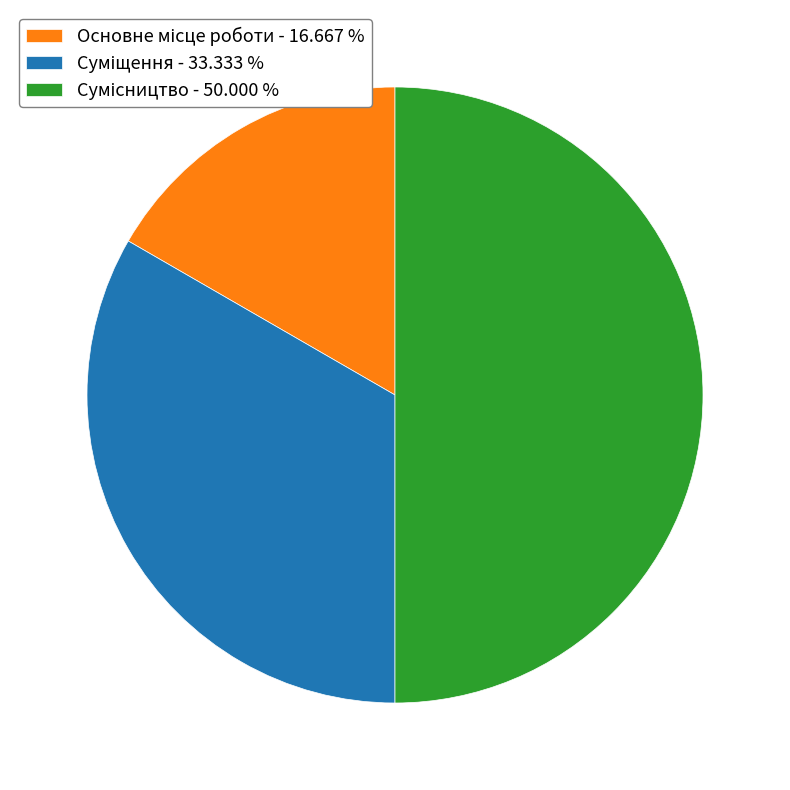

What is the change in value from Основне місце роботи to Суміщення?

+1